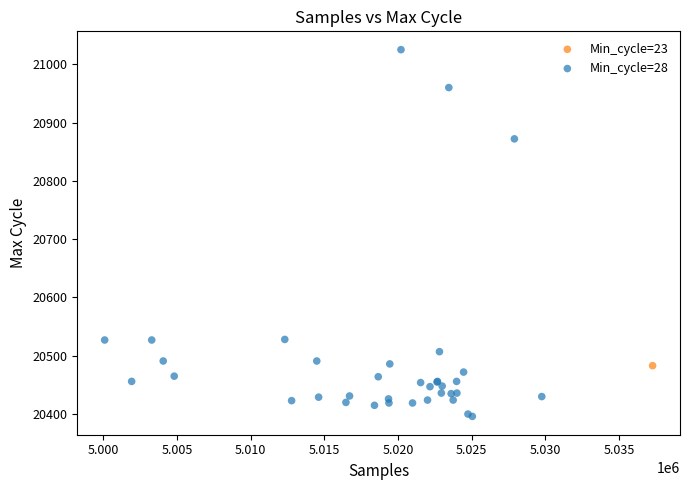

What are all the series names shown in the legend?

Min_cycle=23, Min_cycle=28